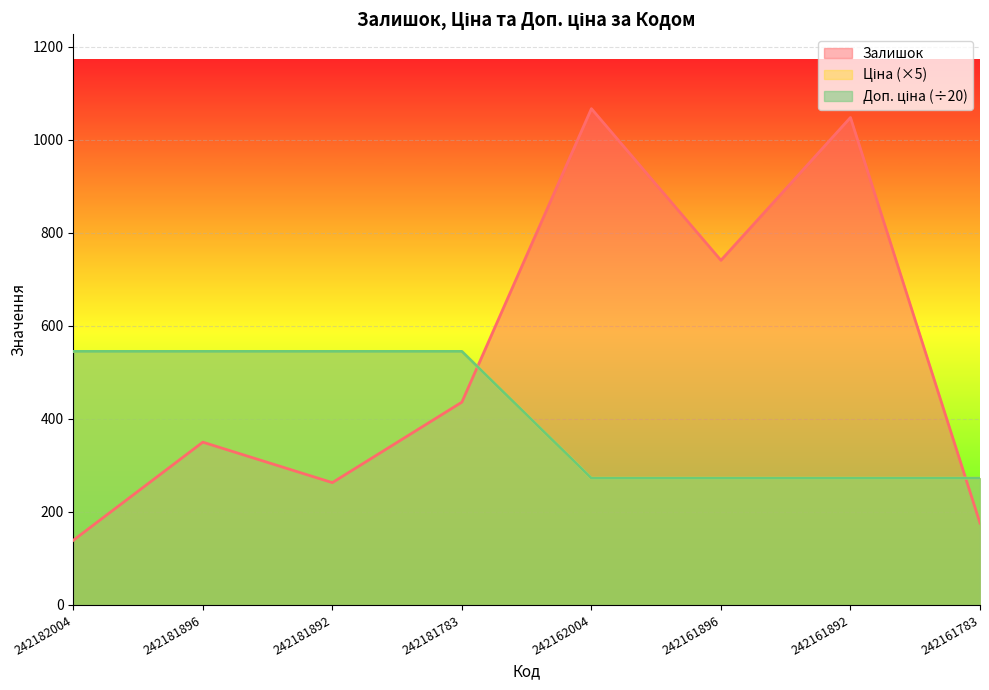

What is the difference between the maximum and minimum values in the Доп. ціна series?

272.5